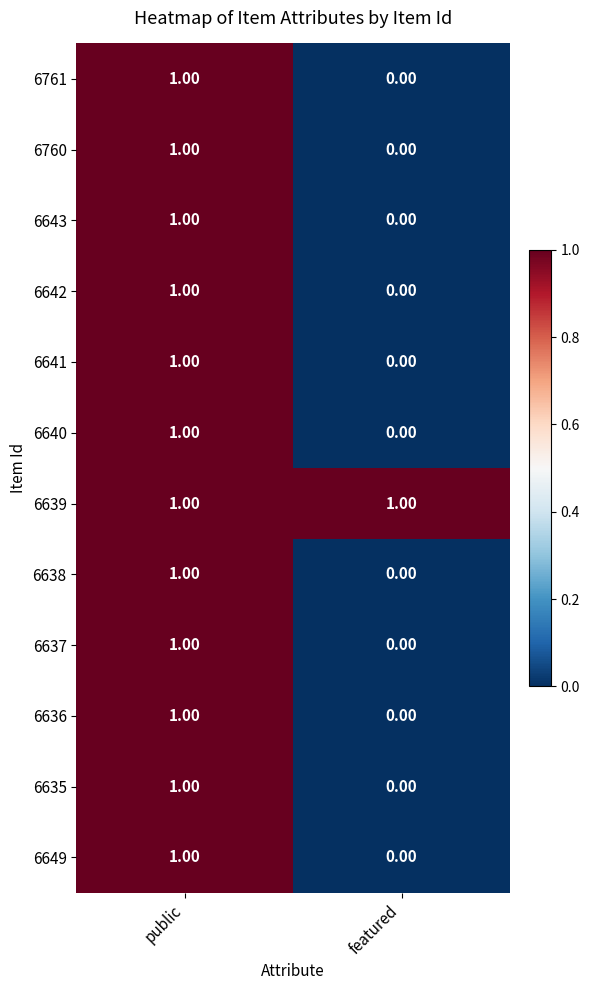

At which label is 6760 closest to 0?

featured